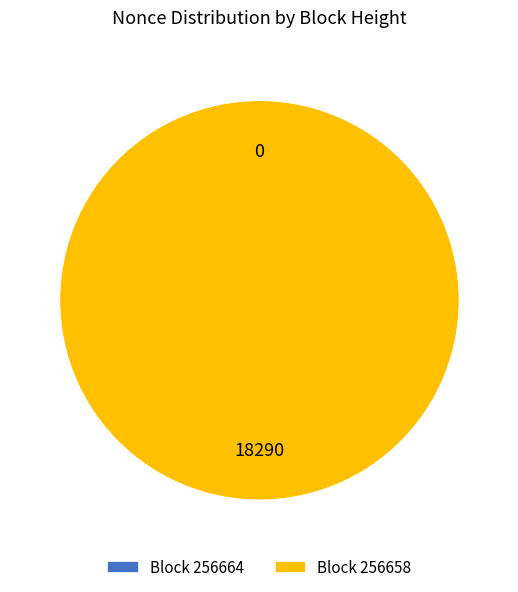

The 256664 slice represents 1% of the pie. True or false?

False